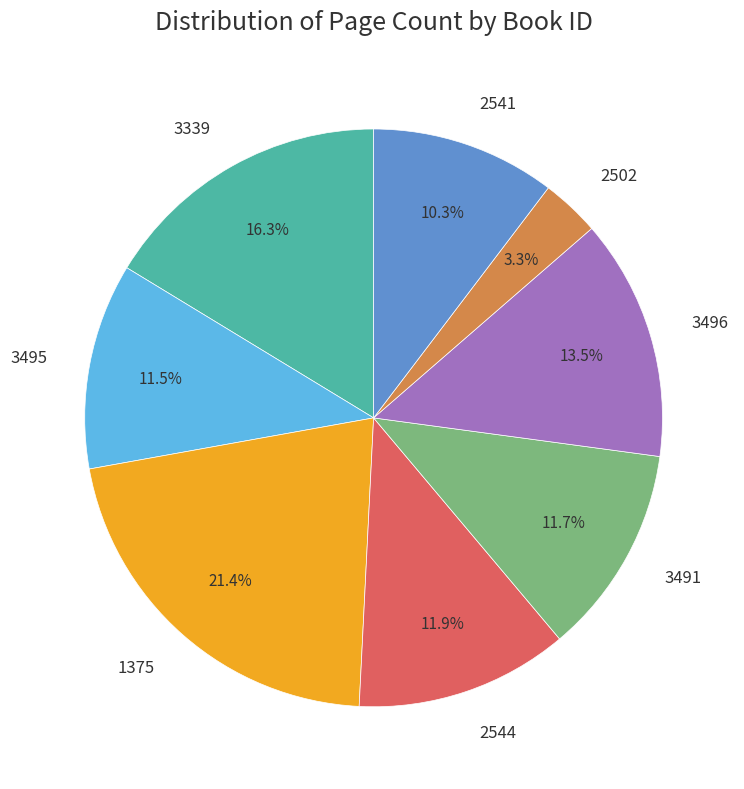

How many segments does this pie chart have?

8